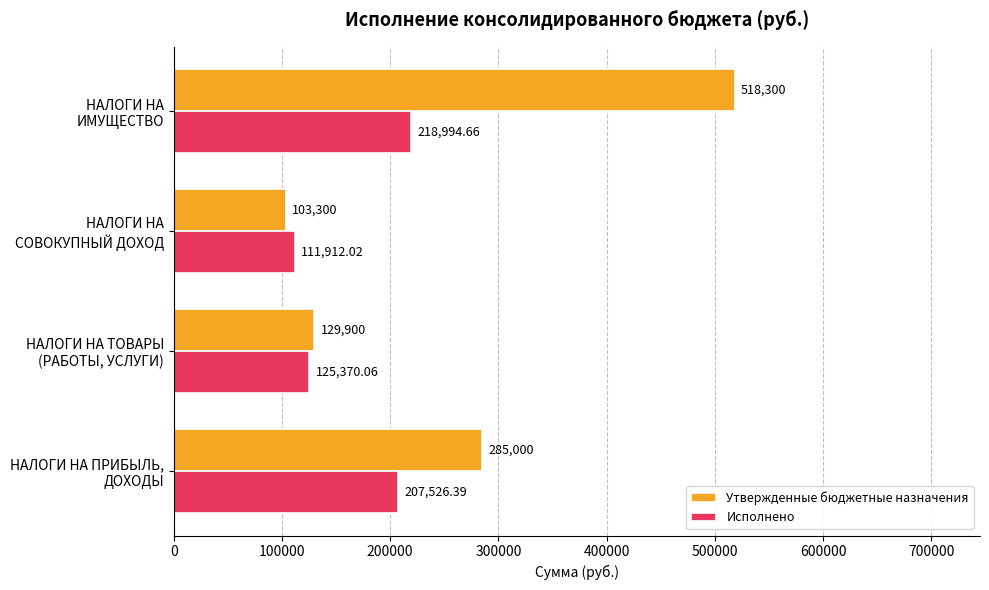

List the labels in order of Утвержденные бюджетные назначения value, largest first.

НАЛОГИ НА
ИМУЩЕСТВО, НАЛОГИ НА ПРИБЫЛЬ,
ДОХОДЫ, НАЛОГИ НА ТОВАРЫ
(РАБОТЫ, УСЛУГИ), НАЛОГИ НА
СОВОКУПНЫЙ ДОХОД